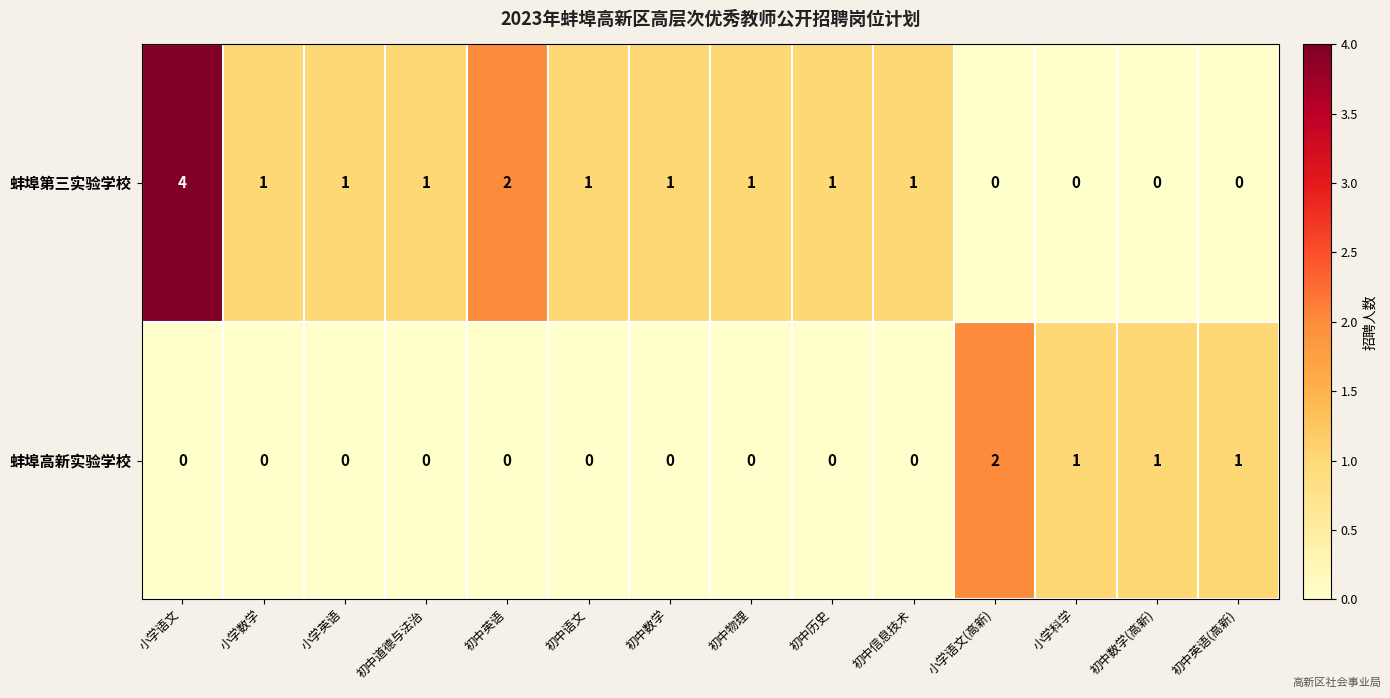

Which category has the highest value in the 蚌埠高新实验学校 series?

小学语文(高新)